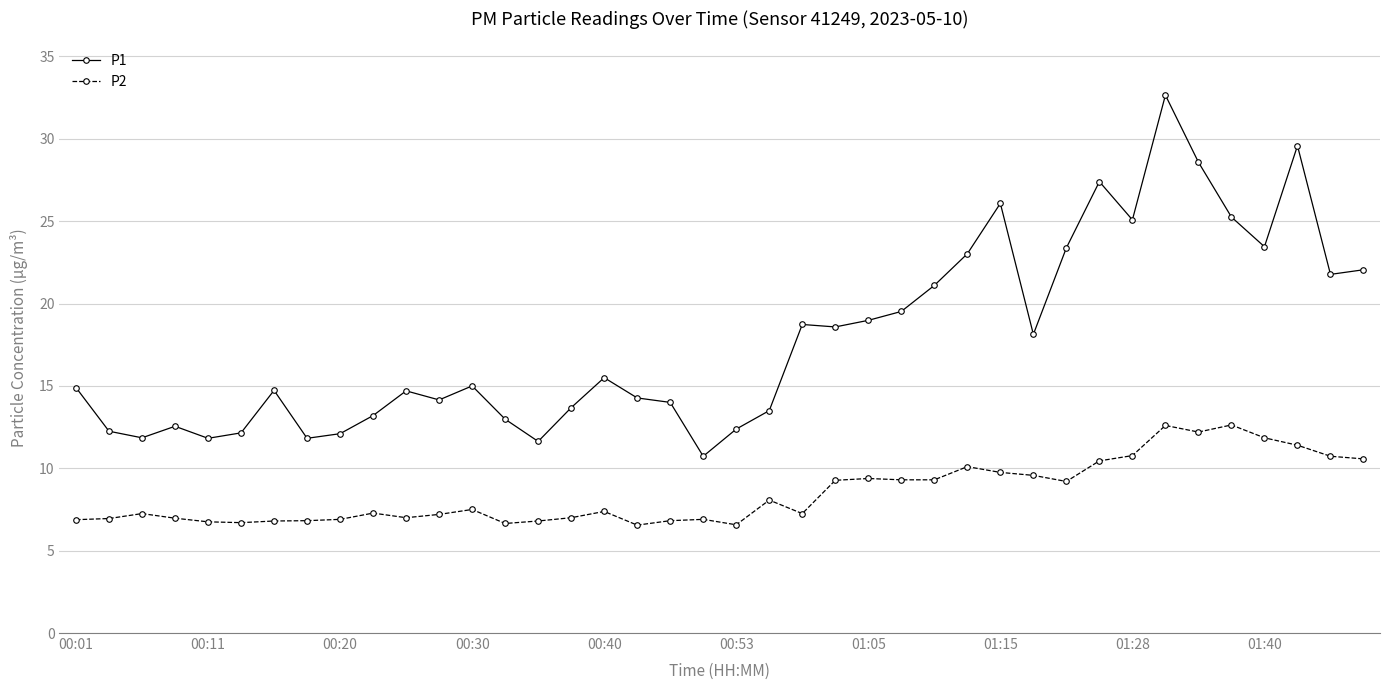

At how many categories does at least one series exceed 6?

40